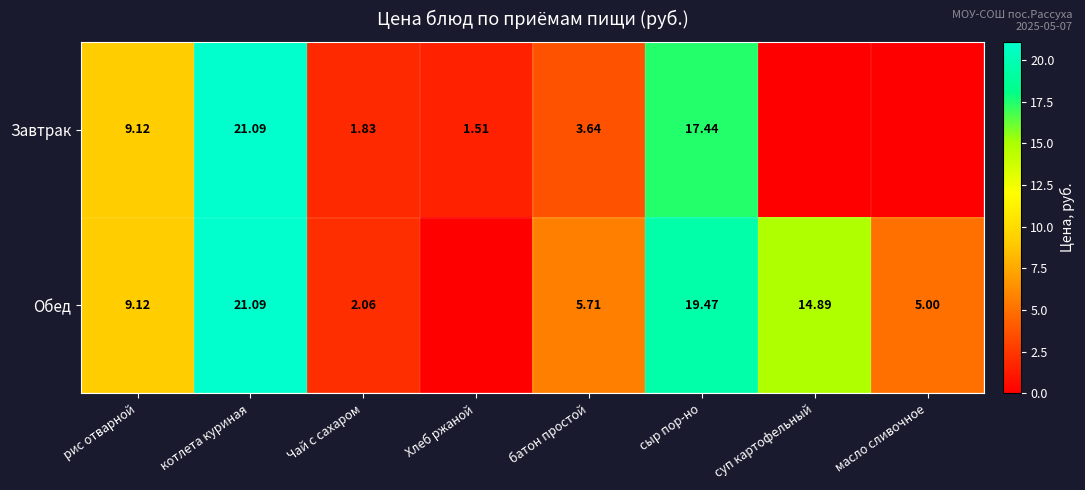

Which has a higher value, Чай с сахаром or сыр пор-но?

сыр пор-но